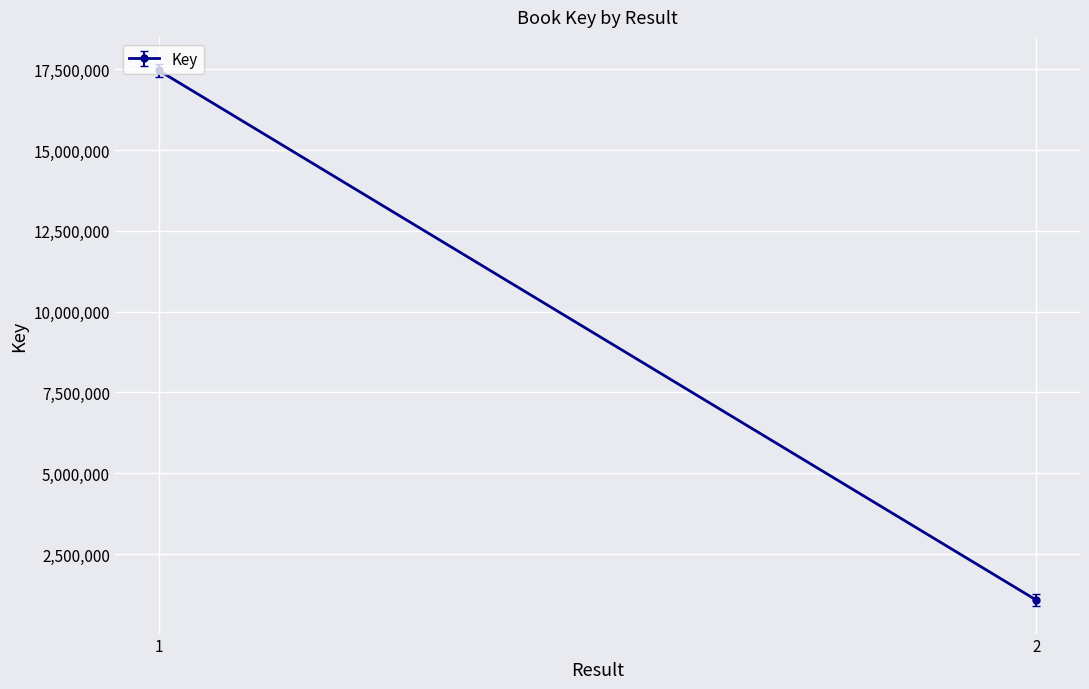

At which label is the value closest to 9271292?

1